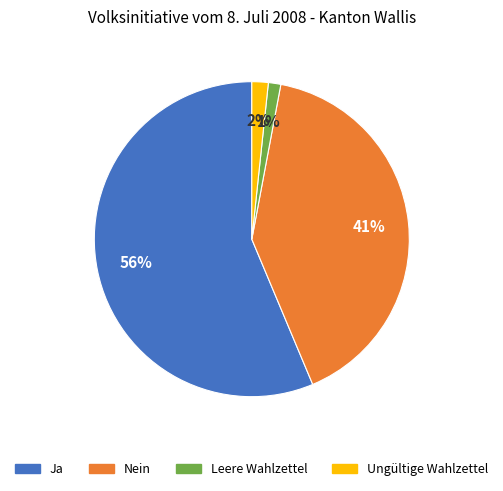

Count the number of slices in the pie.

4